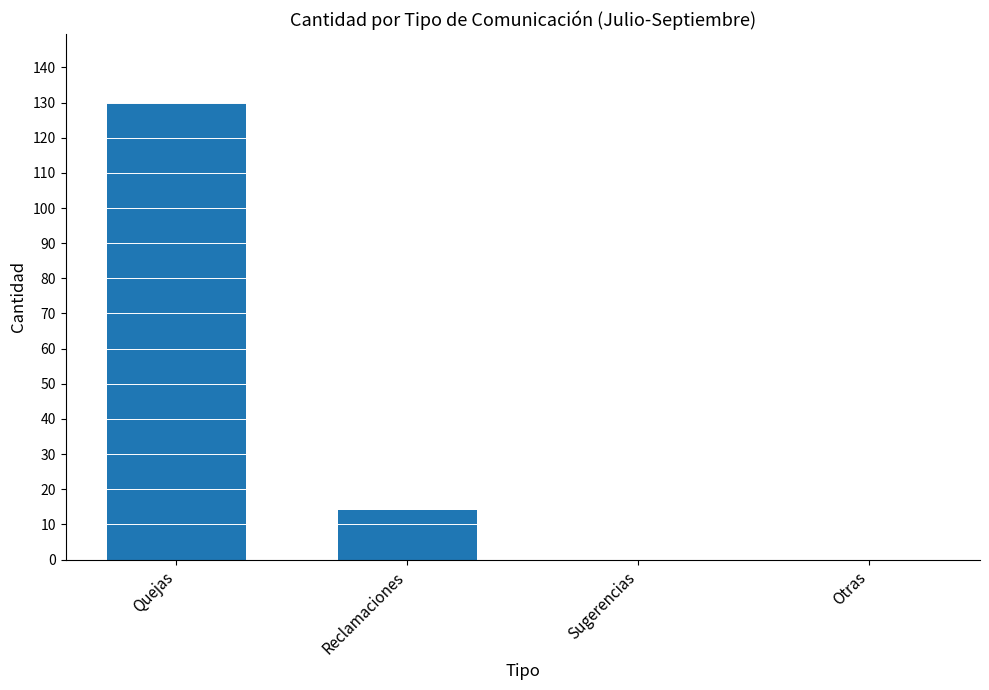

Between Otras and Reclamaciones, which is larger?

Reclamaciones